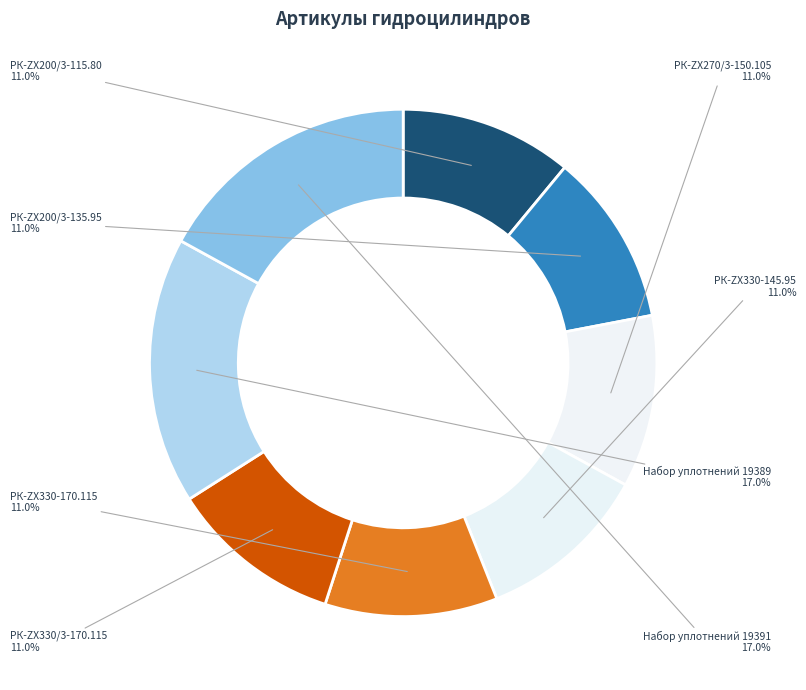

Count the number of slices in the pie.

8